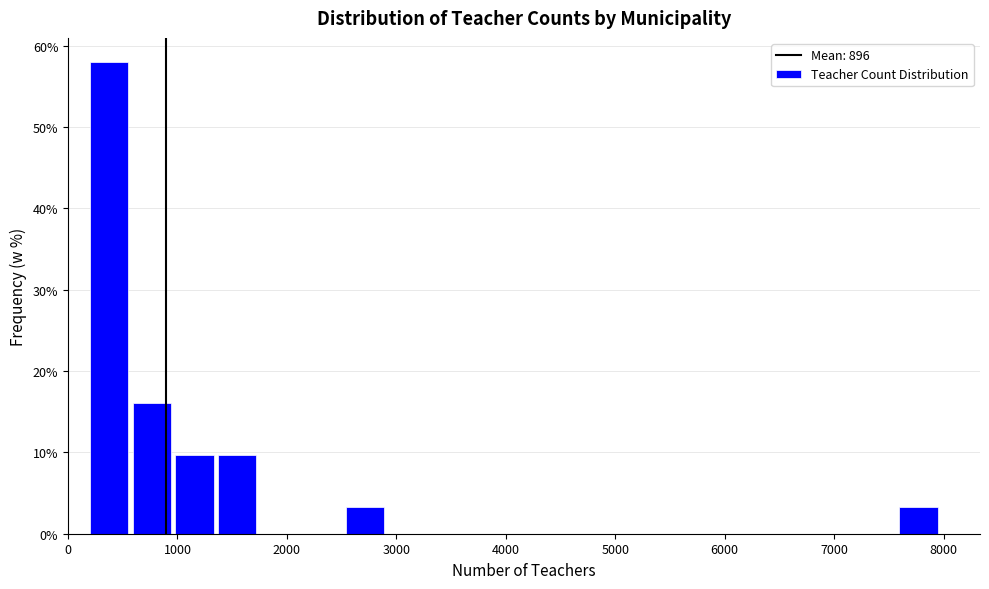

Read against the x-axis, roughly where is the centre of the tallest bar?

400